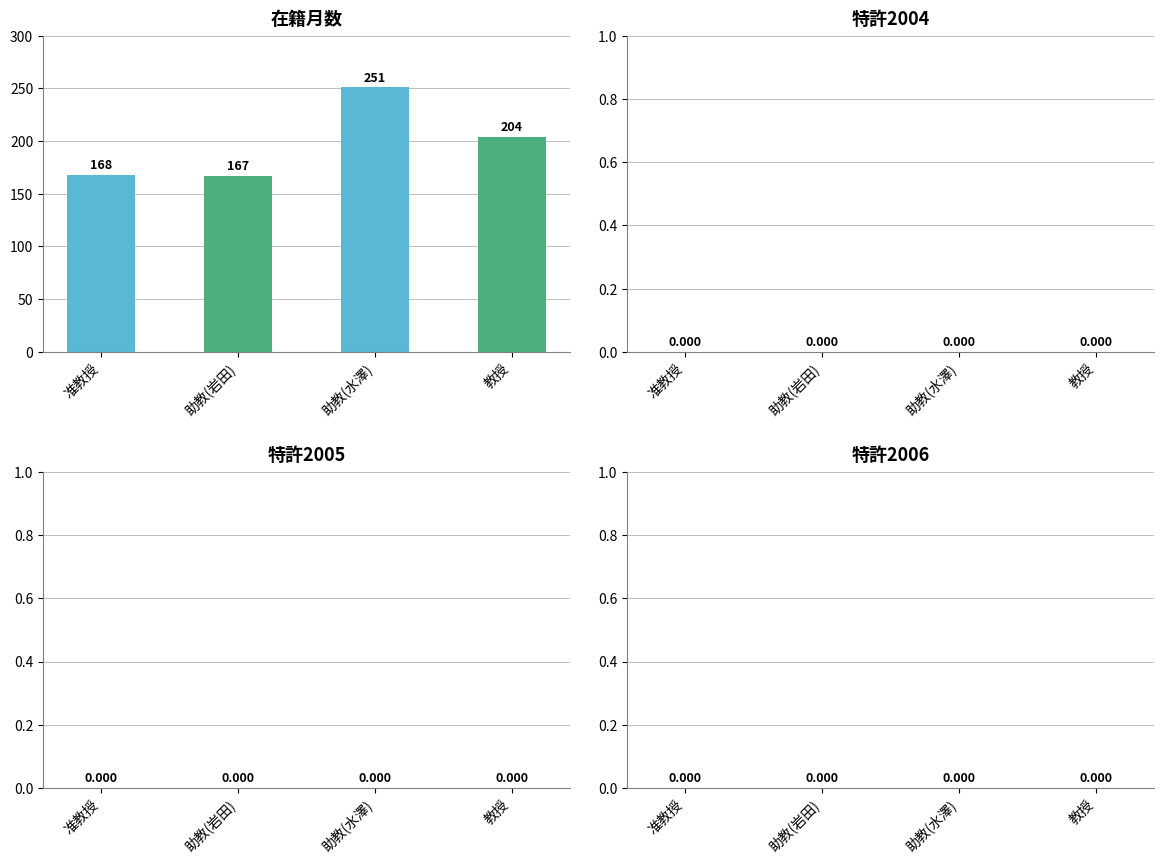

True or false: the data shows 204 at 教授.

True